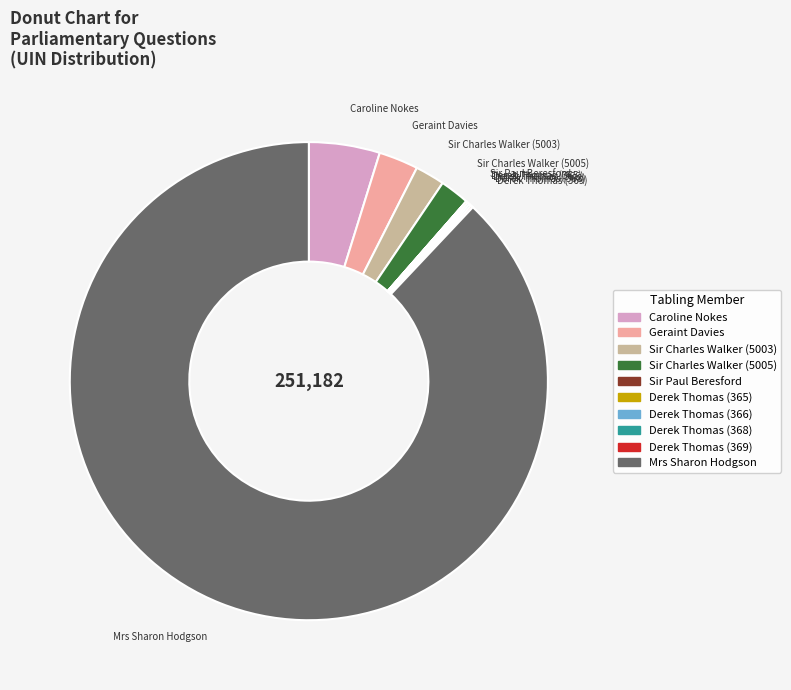

Which category accounts for the majority?

Mrs Sharon Hodgson